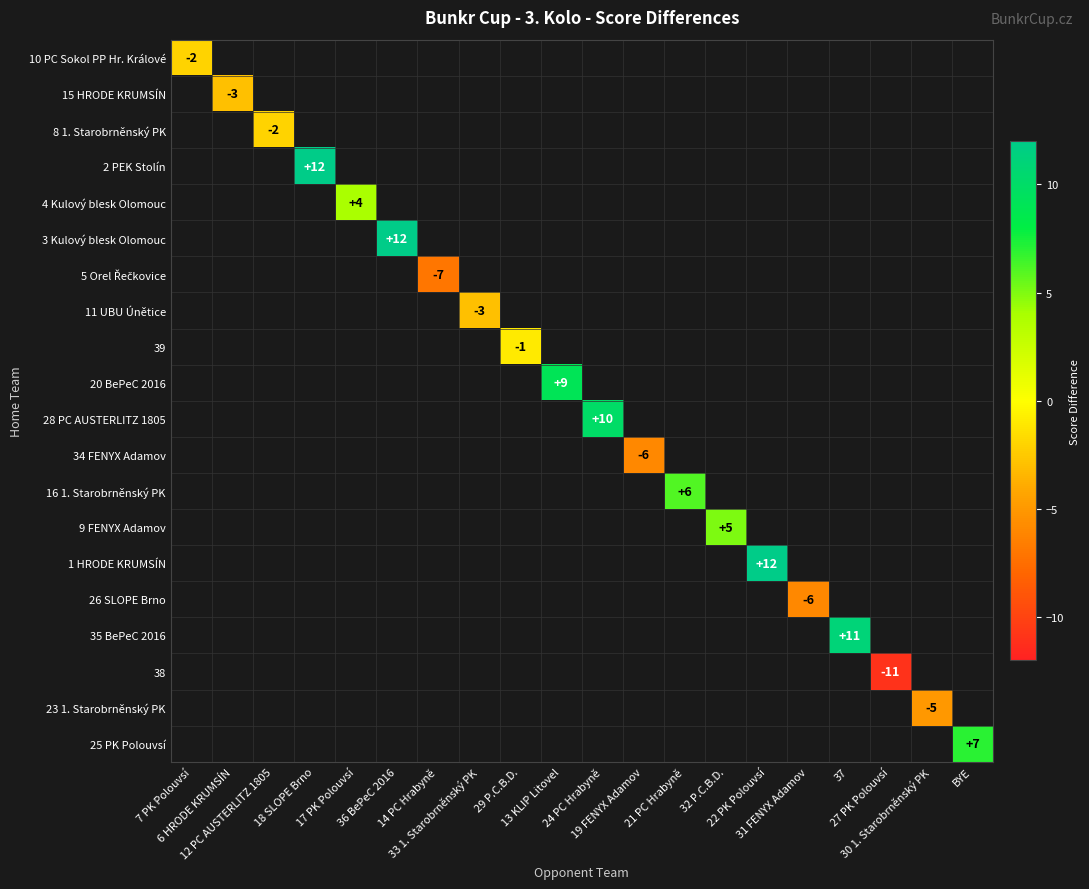

At which category does the chart reach its peak across all series?

18 SLOPE Brno